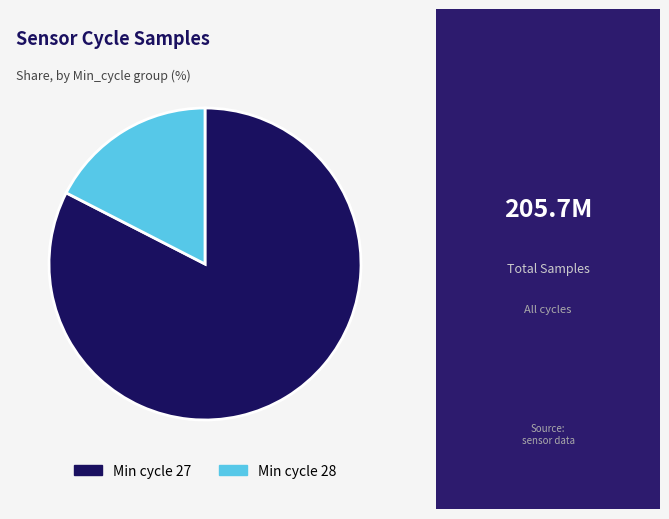

Do Min cycle 28 and Min cycle 27 together represent more than half of the pie?

Yes